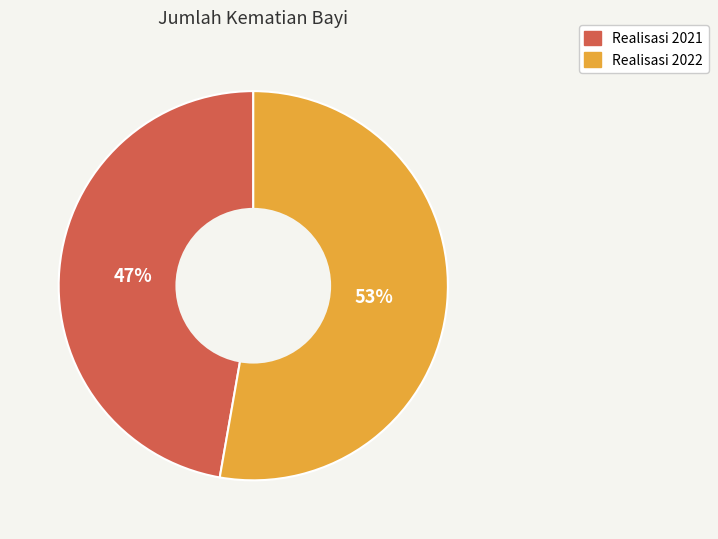

Does Realisasi 2021 account for over 50% of the chart?

No